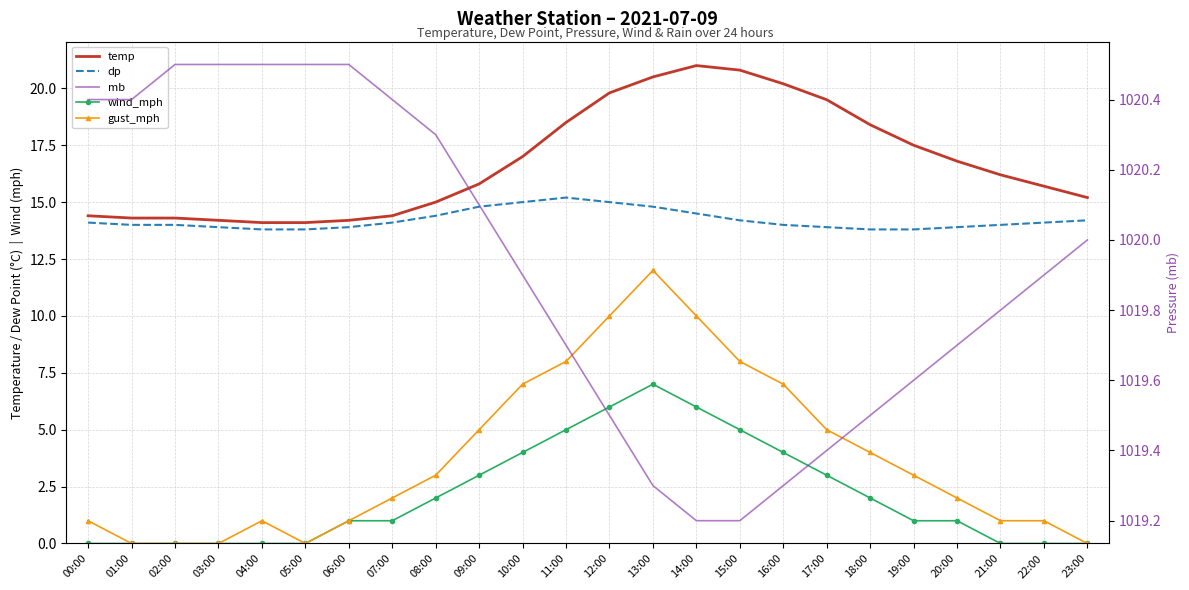

Does the chart contain any negative values?

No